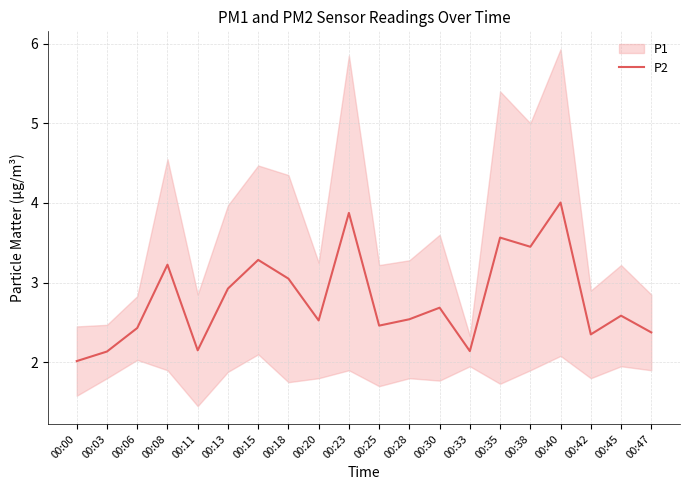

The chart shows a value of 2.7 at 00:30. True or false?

True